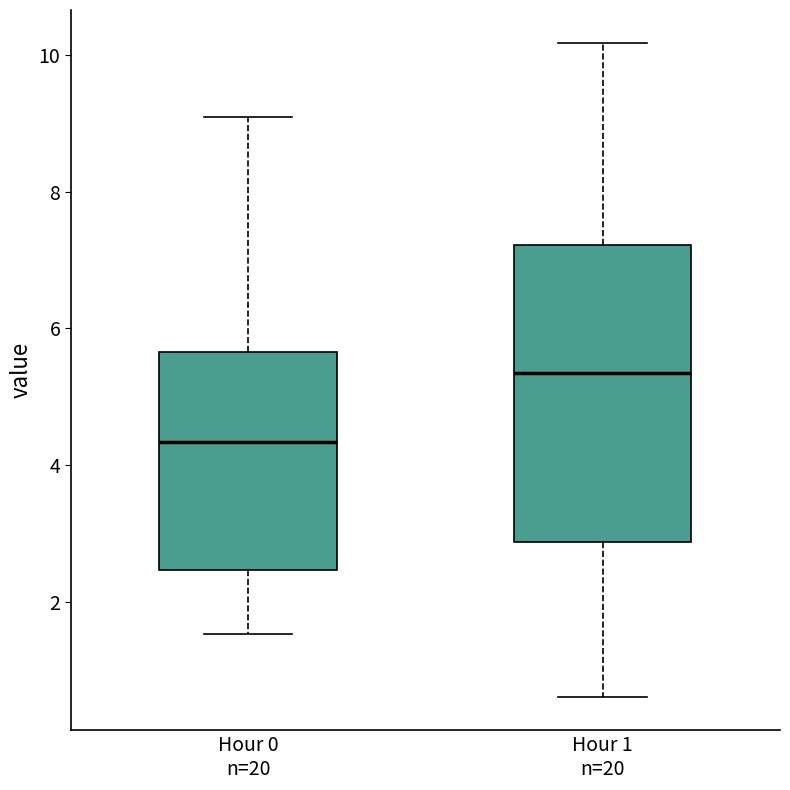

Where does the median line of the box for Hour 1 n=20 sit on the y-axis? The values are not printed on the chart, so give them approximately, as read against the axis.

5.4